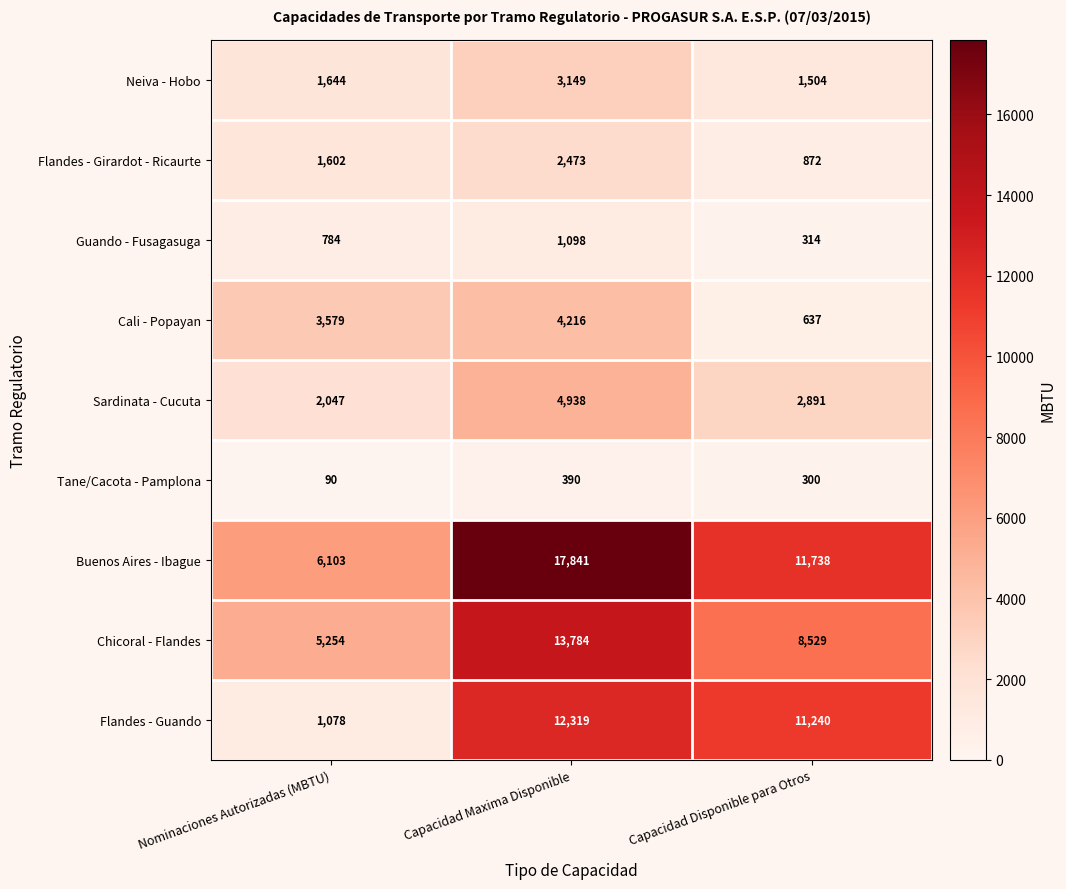

What is the minimum value shown in the chart?

90